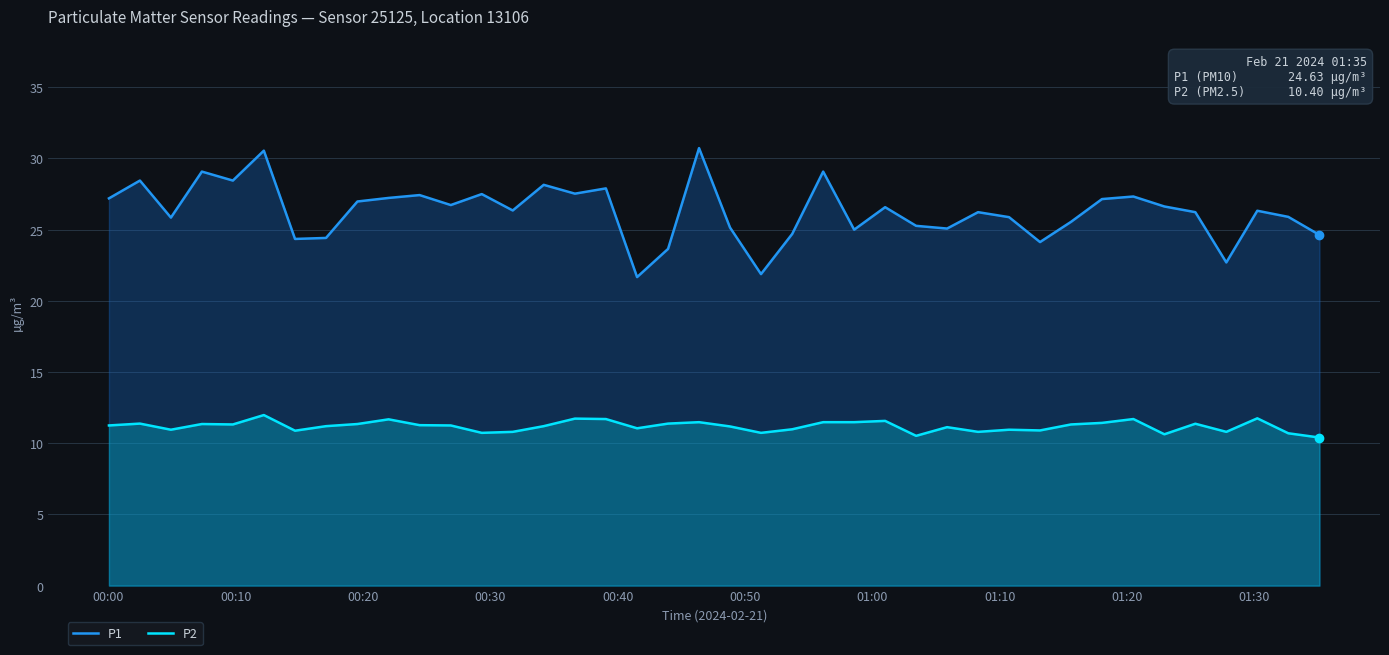

Rank the series by their maximum value, from highest to lowest.

P1, P2